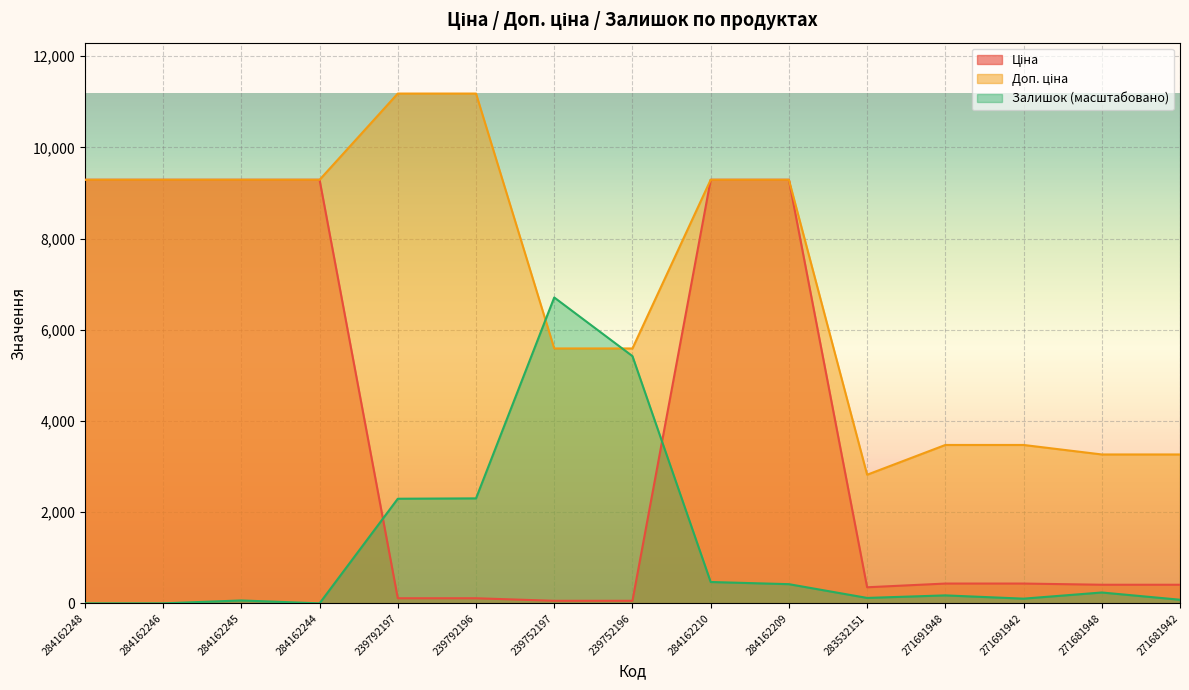

What is the label of the 15th point from the left?

271681942